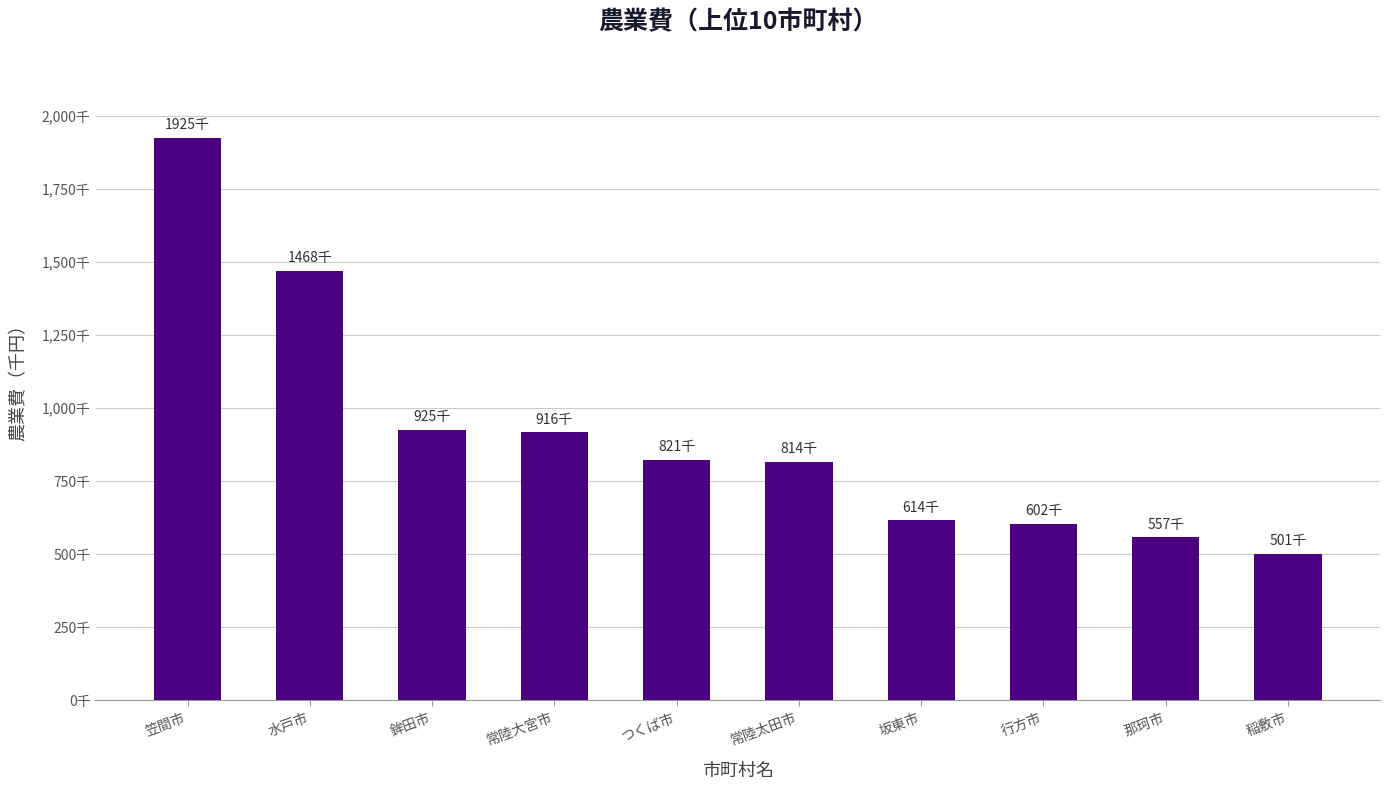

Reading left to right, transcribe all the data shown in this chart.

1924718	1468141	925147	915697	821149	813764	614143	601791	556580	500616